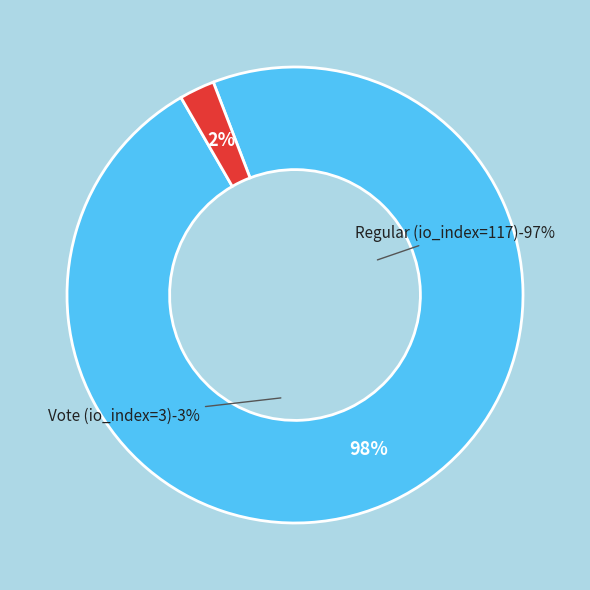

How many segments does this pie chart have?

2